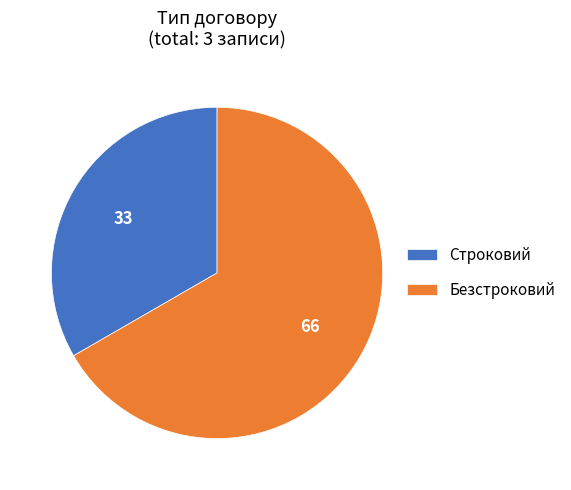

Is it true that Строковий is 33% of the pie?

True